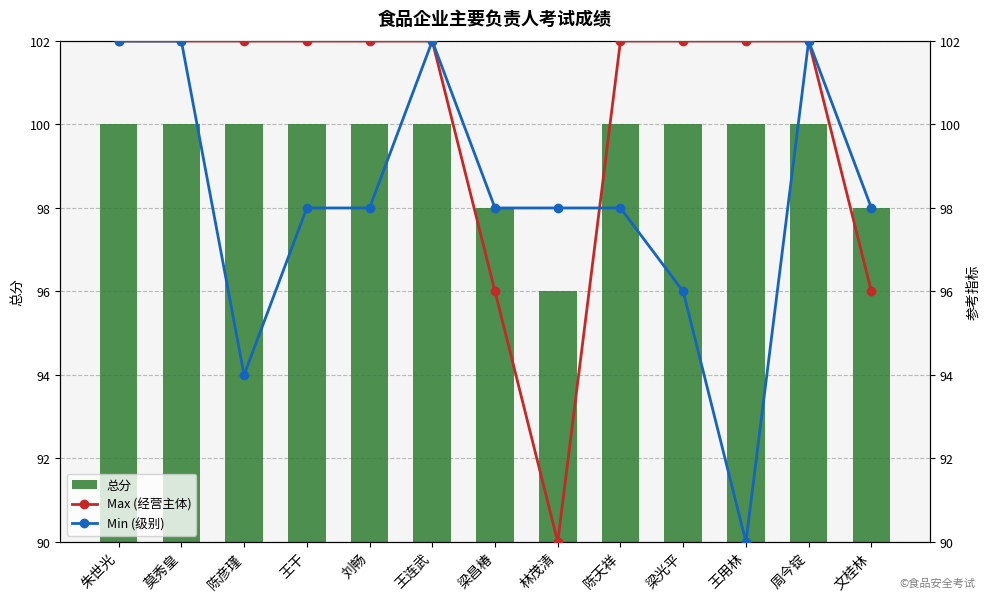

The Min (级别) series shows 102 at 朱世光. True or false?

True